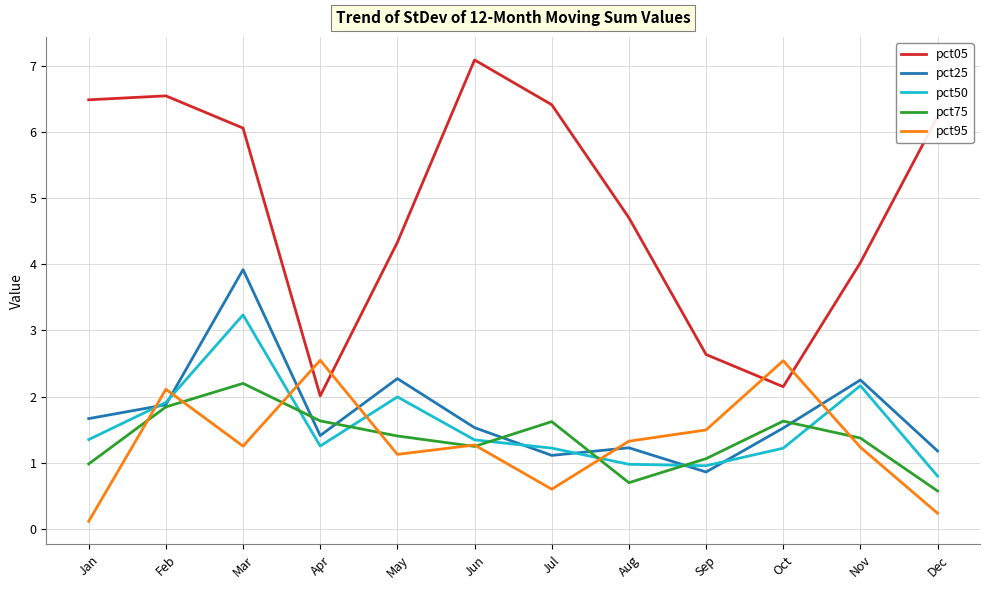

At which label does pct95 first exceed 1?

Feb